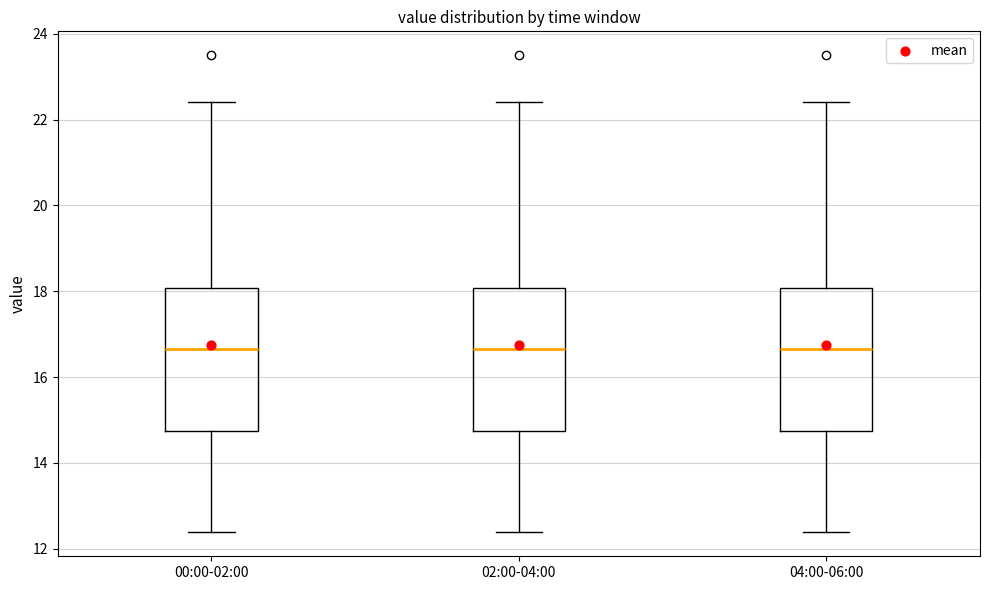

Where does the upper whisker of the box for 04:00-06:00 end on the y-axis? The values are not printed on the chart, so give them approximately, as read against the axis.

22.4